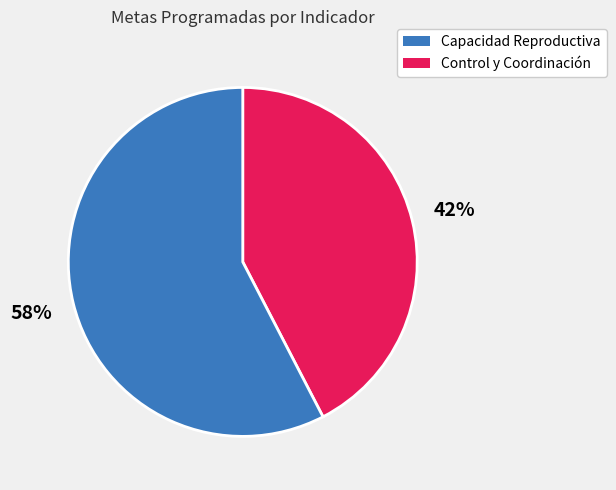

To the nearest percent, what is the average slice percentage?

50%